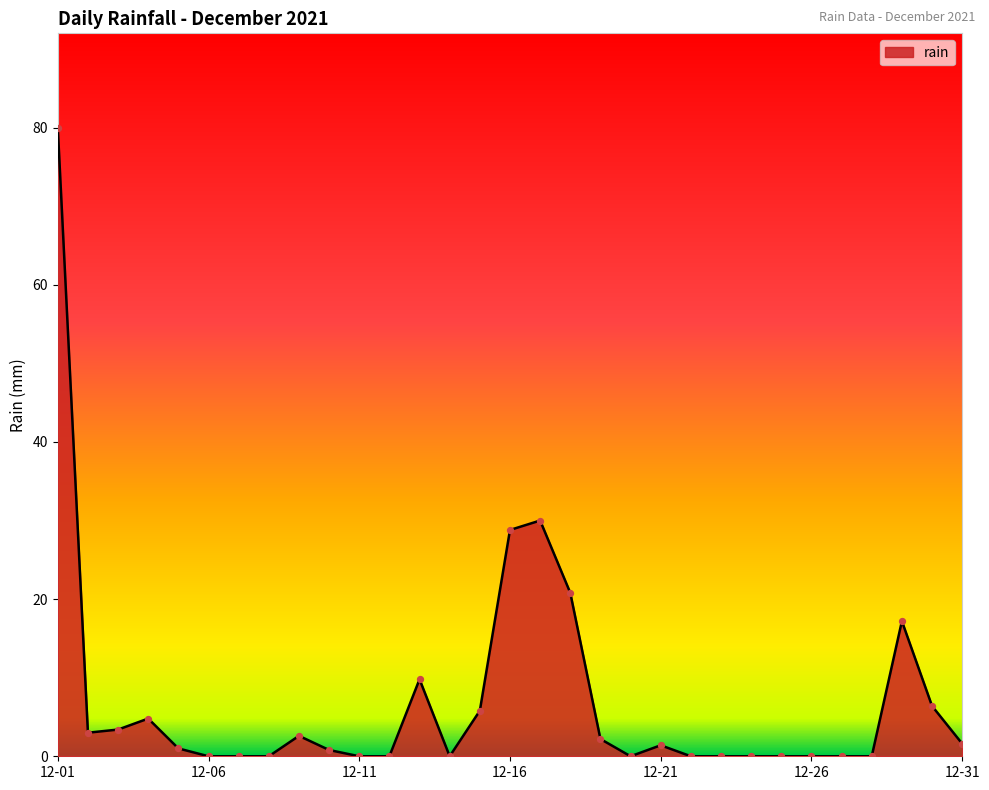

What is the greatest value displayed?

80.0